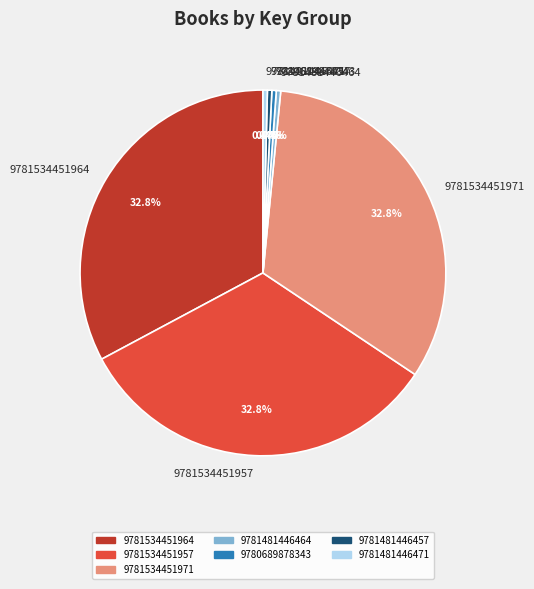

What percentage is NOT represented by 9781481446457?

99.6%